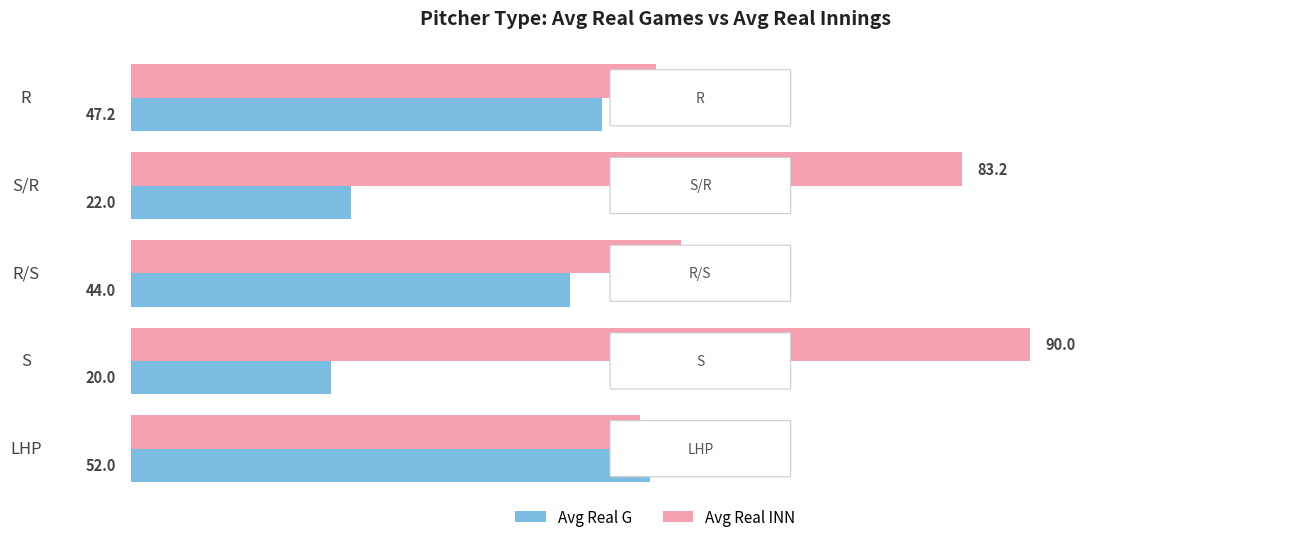

Where is Avg Real G nearest to the value 36?

R/S